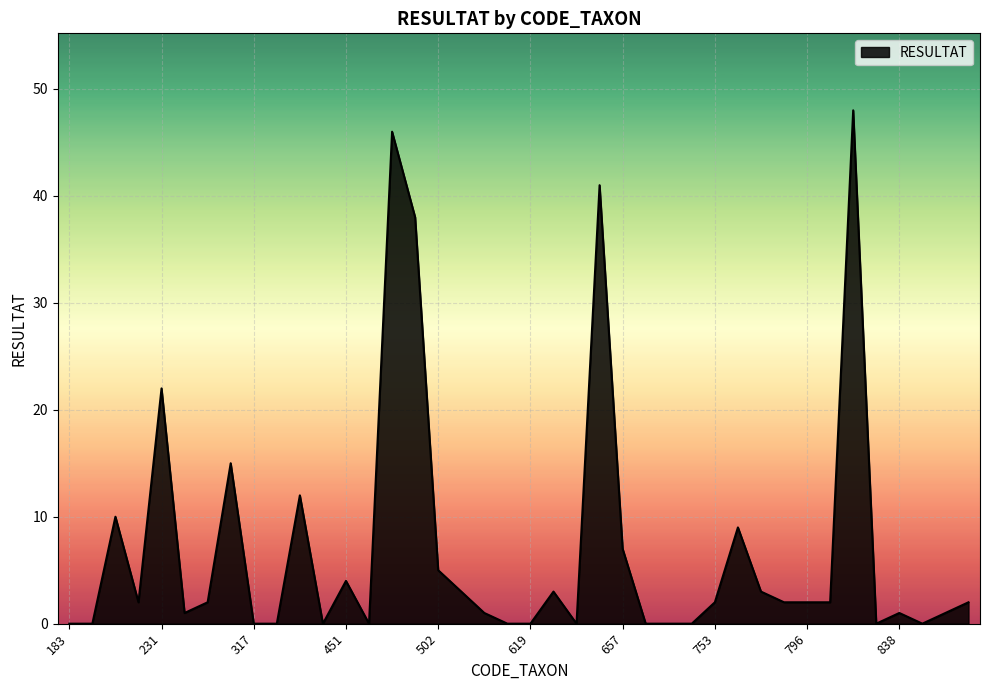

What is the difference between the maximum and minimum values?

48